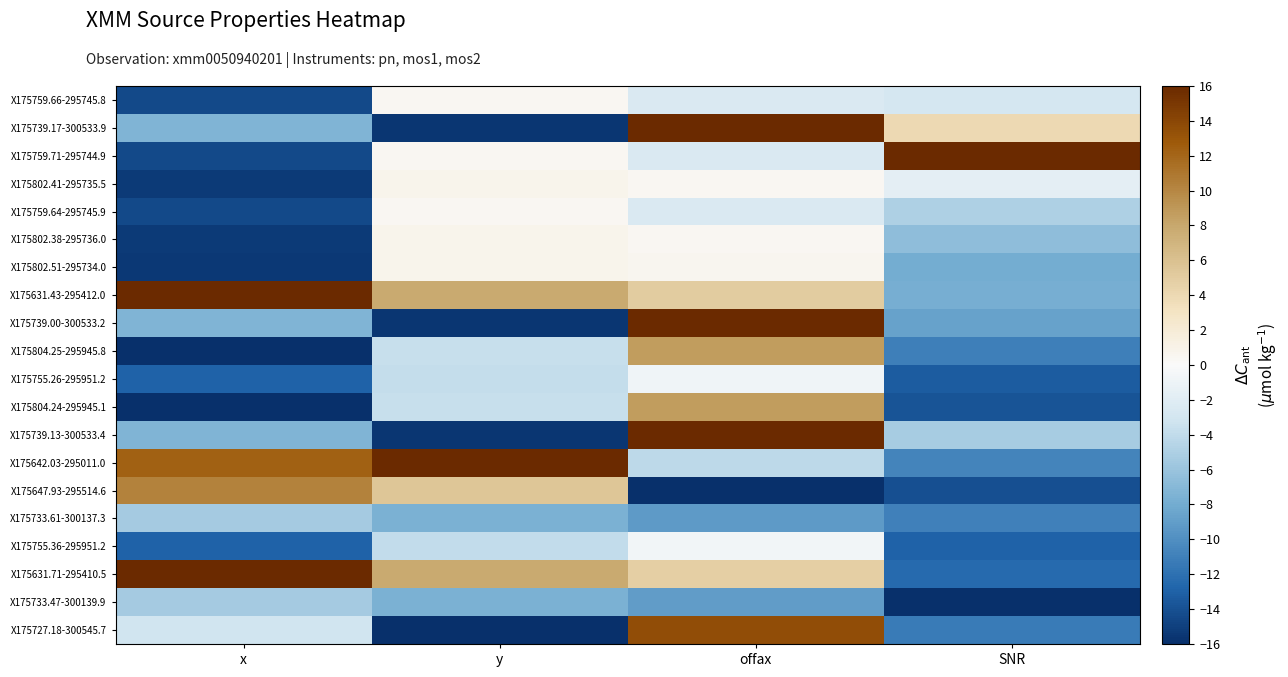

Count the number of data series in this chart.

20